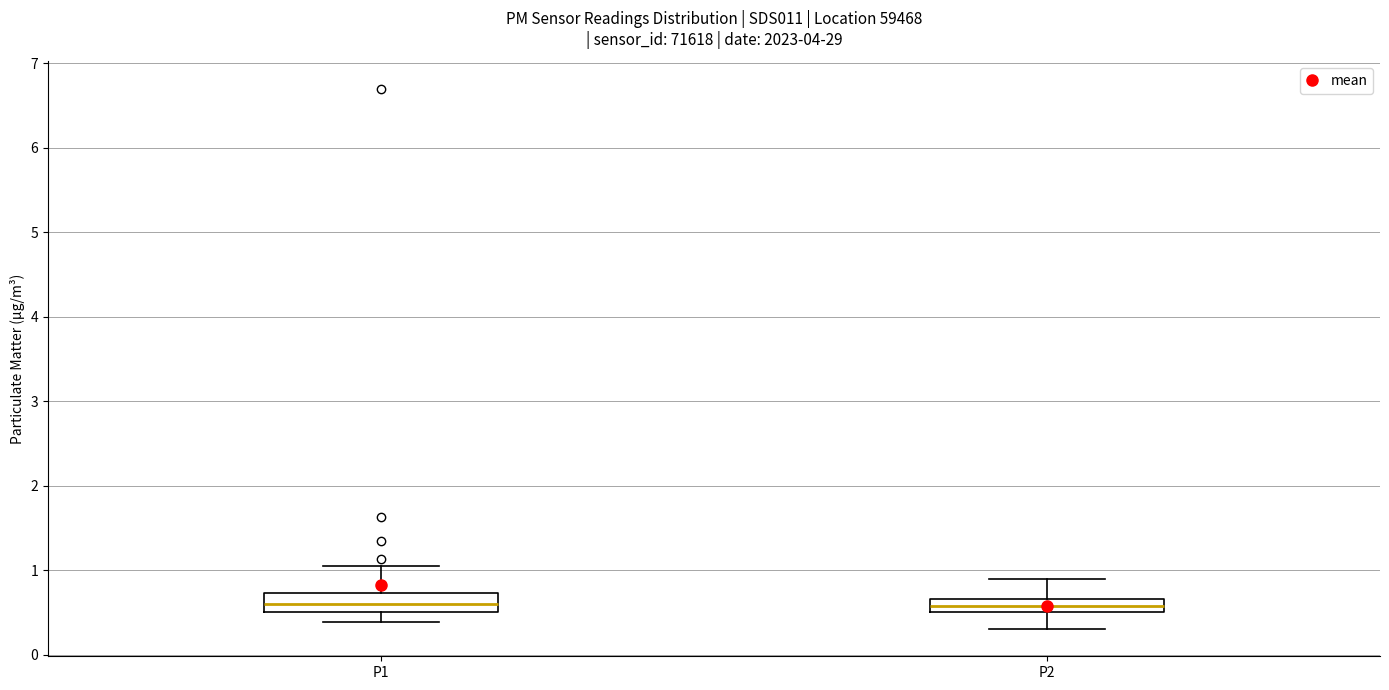

Reading left to right, transcribe this box plot: for each box, give where its median line is, the range the box spans, and where its two whiskers end, as read against the y-axis. The values are not printed on the chart, so give them approximately, as read against the axis.

P1: median 0.6, box 0.5 to 0.7, whiskers 0.4 to 1.1
P2: median 0.6, box 0.5 to 0.7, whiskers 0.3 to 0.9